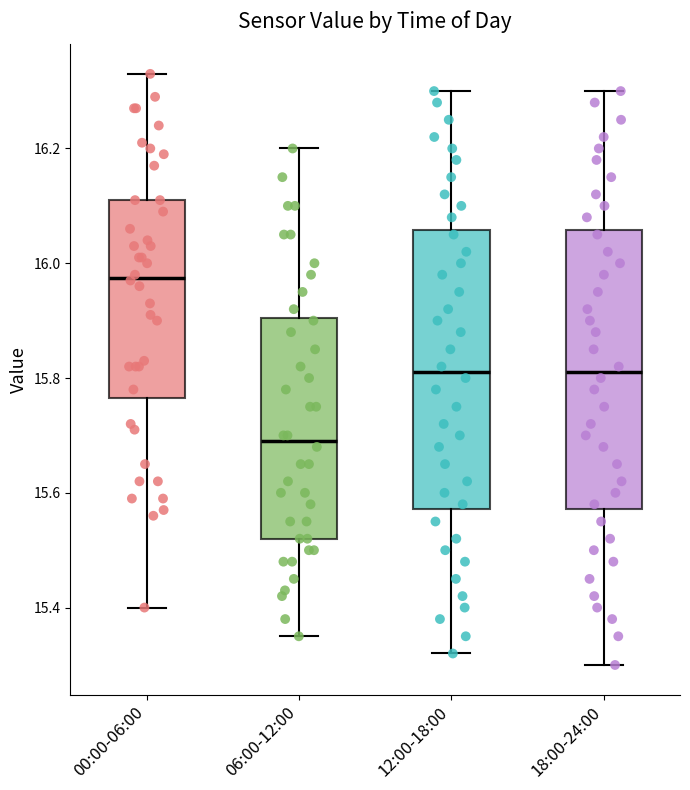

Where does the upper whisker of the box for 06:00-12:00 end on the y-axis? The values are not printed on the chart, so give them approximately, as read against the axis.

16.20